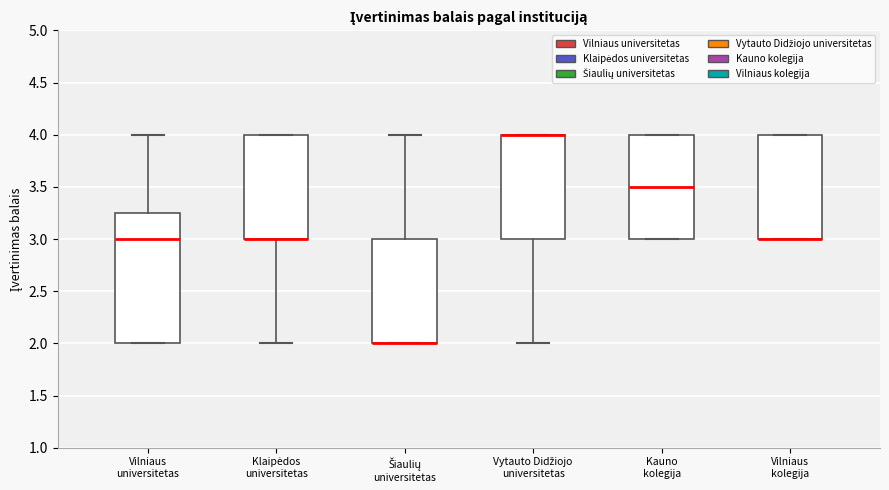

Comparing the boxes themselves (not the whiskers), which one is the tallest?

Vilniaus universitetas